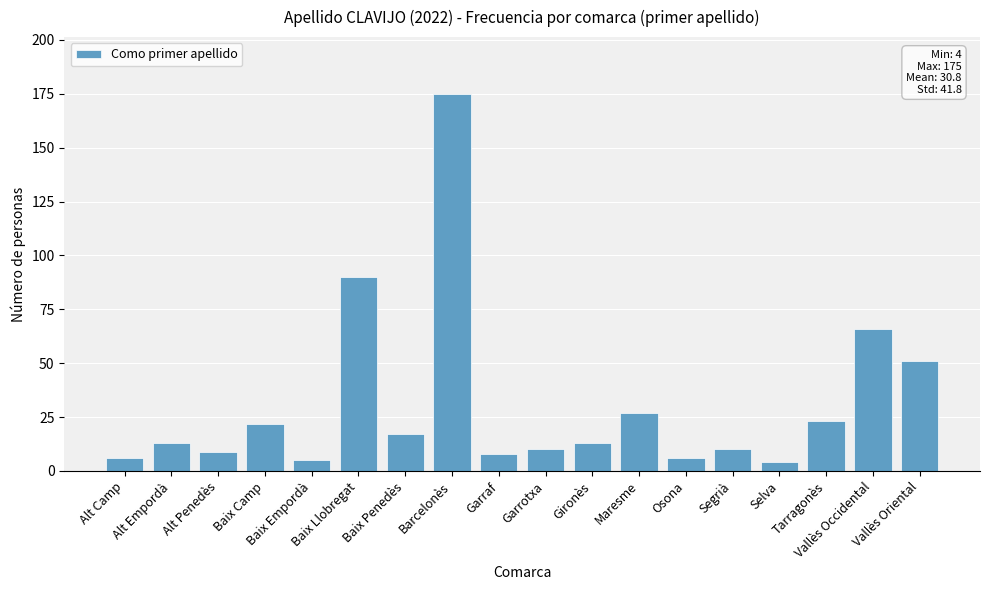

Which has a higher value, Alt Empordà or Baix Camp?

Baix Camp